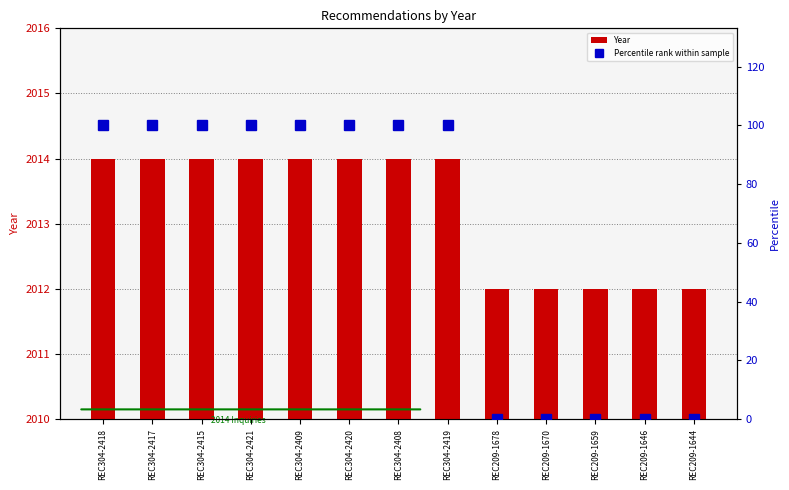

Between REC304-2415 and REC209-1644, which series saw the biggest shift?

Percentile rank within sample